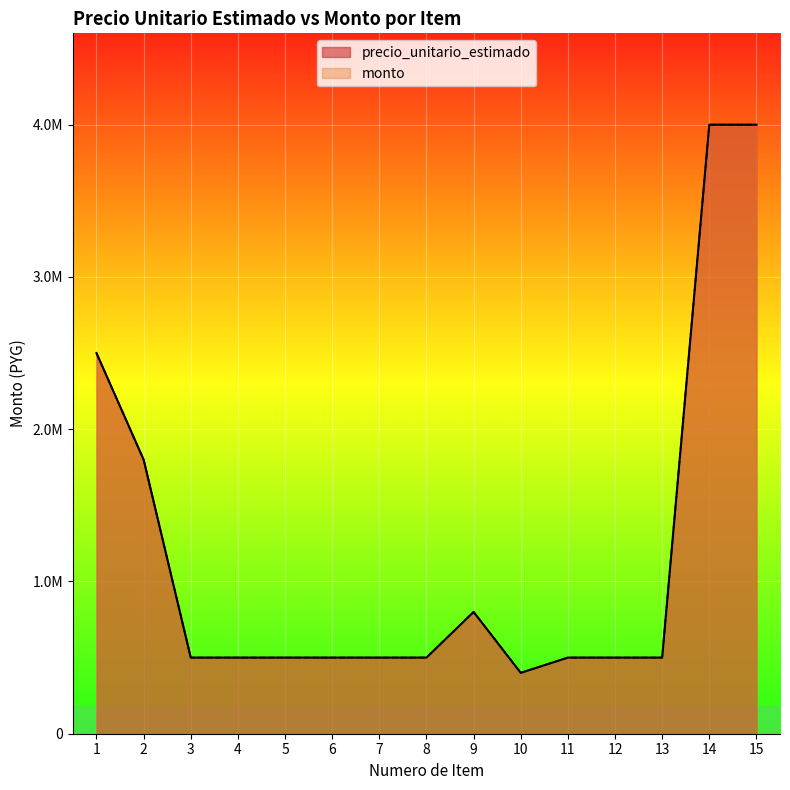

Reading right to left, extract all data points from this chart.

precio_unitario_estimado: 4000000	4000000	500000	500000	500000	400000	800000	500000	500000	500000	500000	500000	500000	1800000	2500000
monto: 4000000	4000000	500000	500000	500000	400000	800000	500000	500000	500000	500000	500000	500000	1800000	2500000